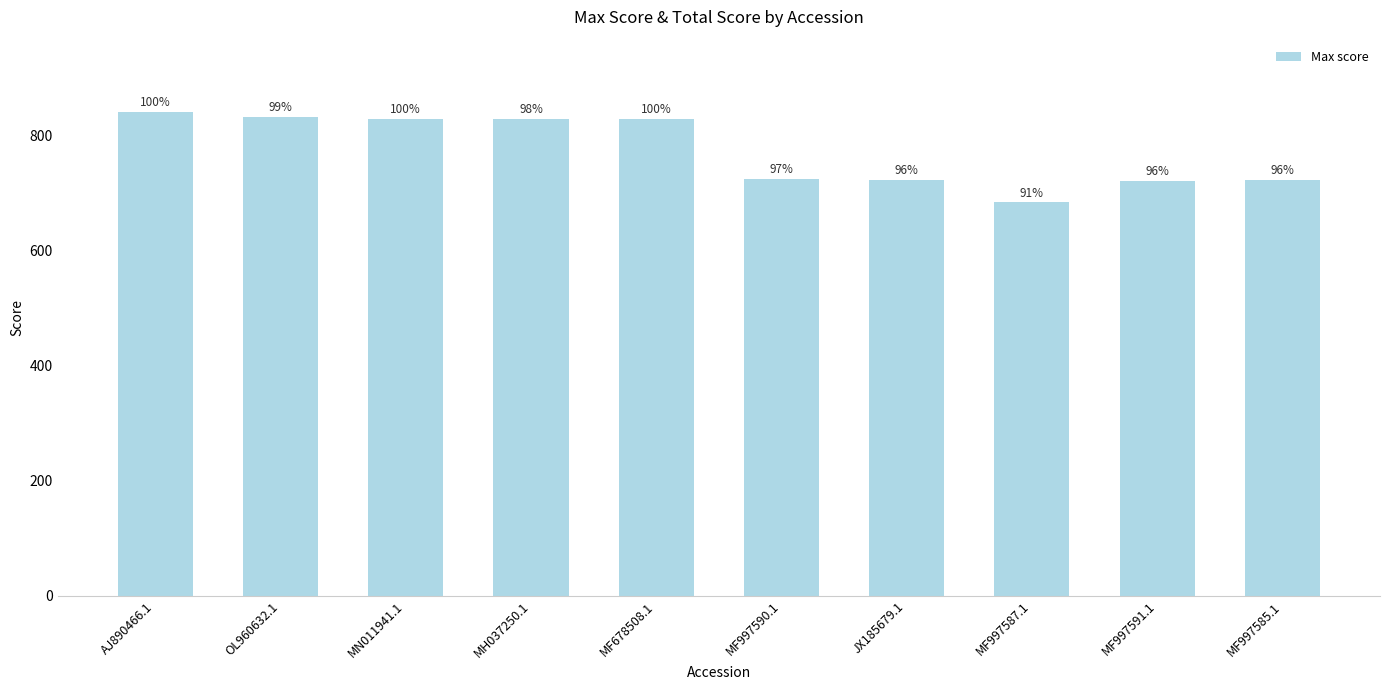

Approximately how many times larger is the value at MF997585.1 compared to OL960632.1?

0.9